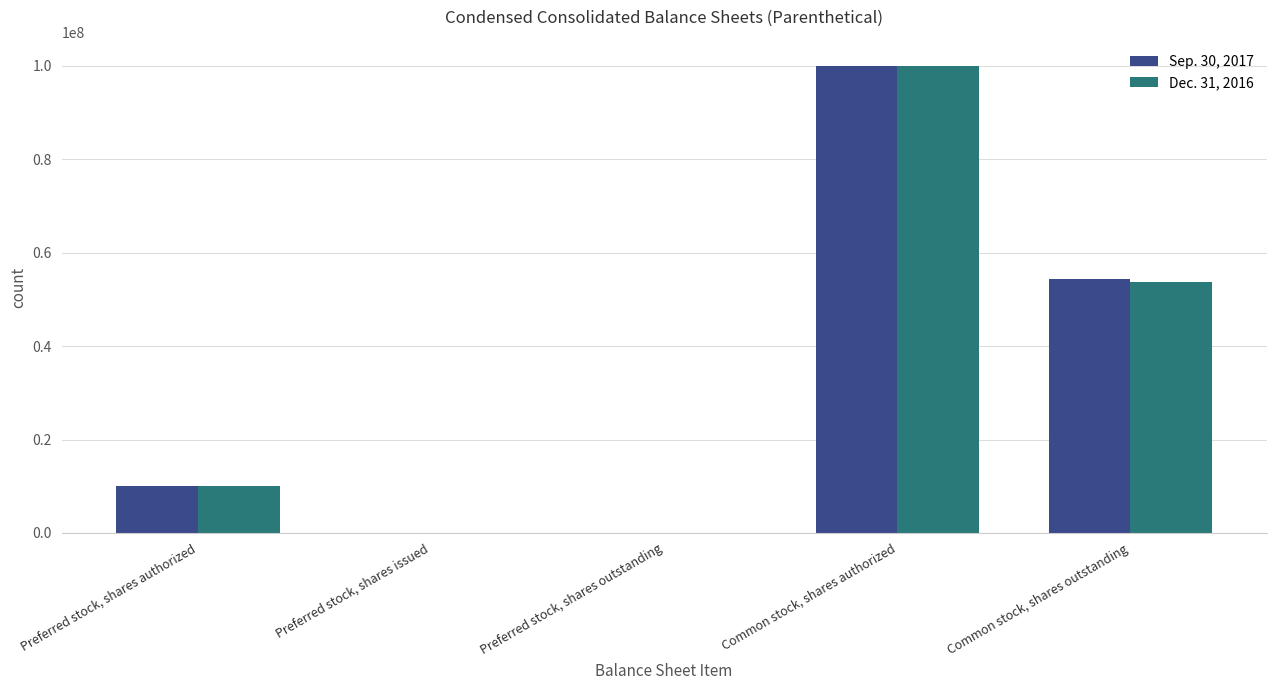

How many categories are shown in the chart?

5